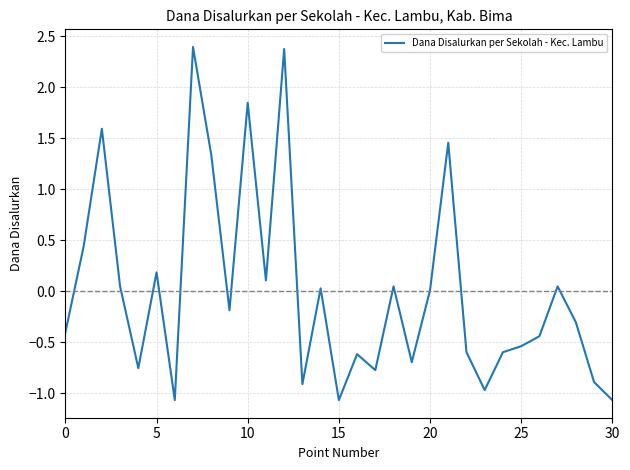

What is the difference between the maximum and minimum values?

3.5